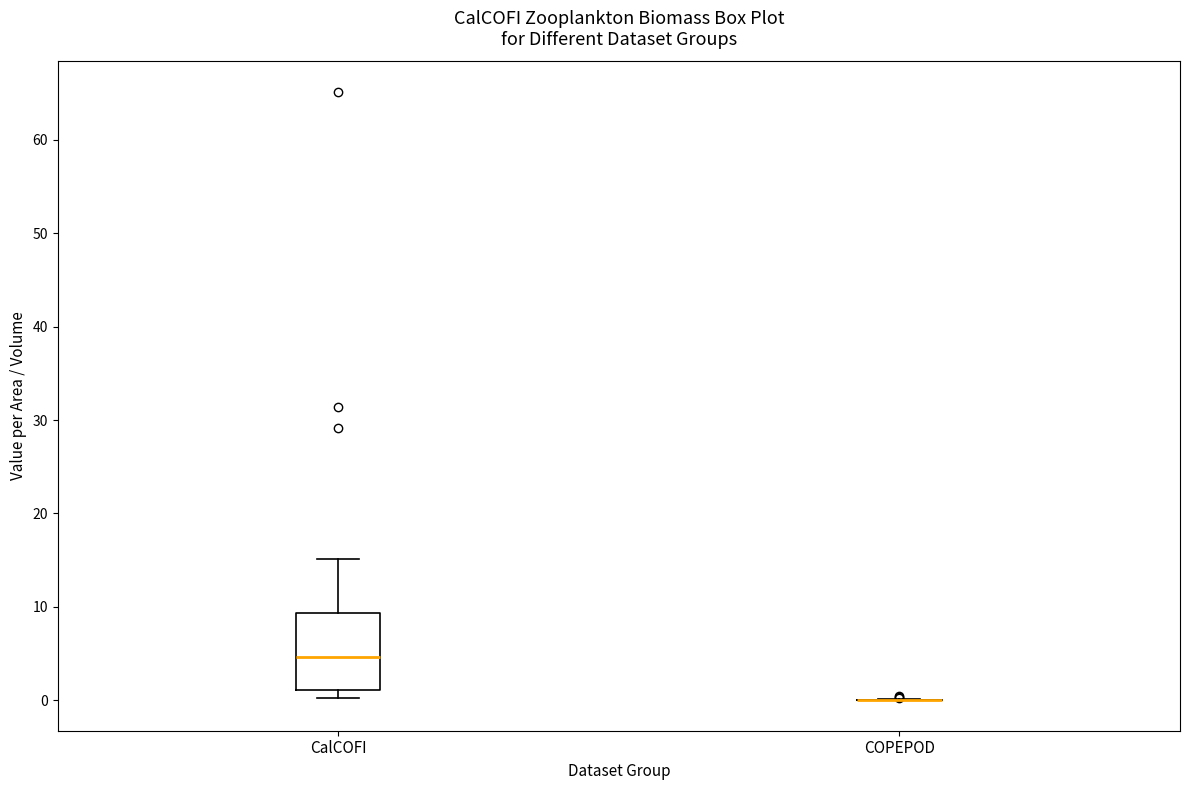

Reading left to right, read every box against the y-axis: the position of its median line, the range the box covers, and the ends of its whiskers. The values are not printed on the chart, so give them approximately, as read against the axis.

CalCOFI: median 5, box 1 to 9, whiskers 0 to 15
COPEPOD: box collapsed to a line at 0, whiskers 0 to 0